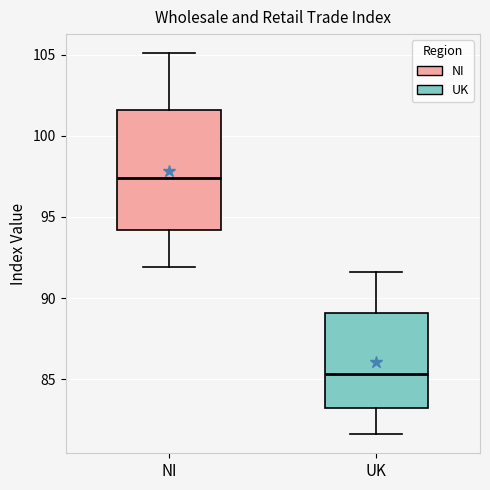

Where does the median line of the box for NI sit on the y-axis? The values are not printed on the chart, so give them approximately, as read against the axis.

97.5